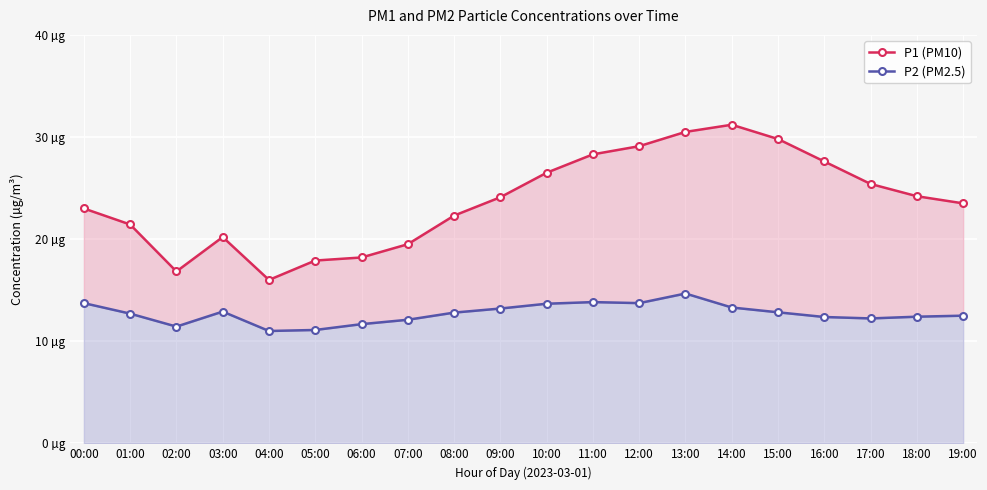

True or false: P2 (PM2.5) and P1 (PM10) intersect in this chart.

False